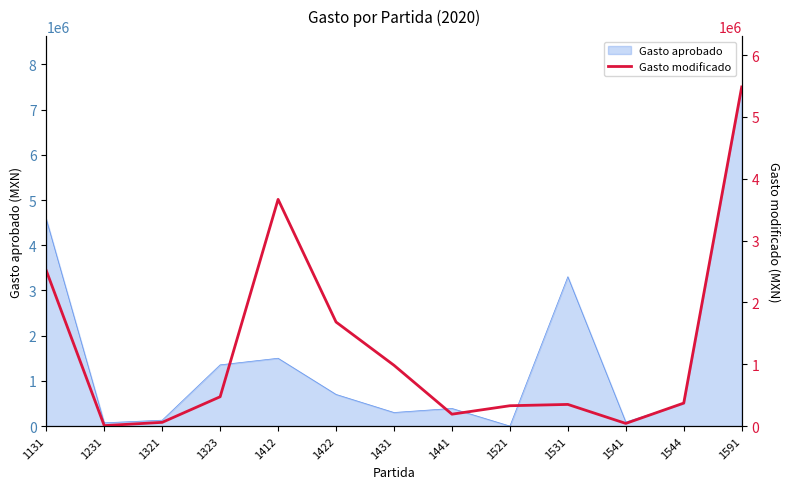

What is the average value?

1242650.5